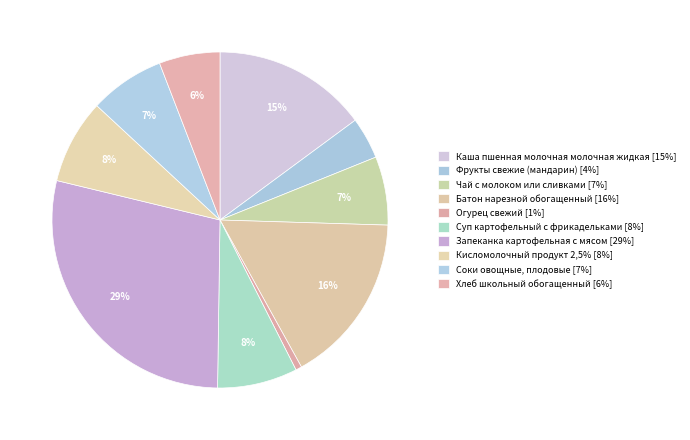

Rank the categories by value from highest to lowest.

Запеканка картофельная
с мясом, Батон нарезной
обогащенный, Каша пшенная молочная
молочная жидкая, Кисломолочный
продукт 2,5%, Суп картофельный
с фрикадельками, Соки овощные,
плодовые, Чай с молоком
или сливками, Хлеб школьный
обогащенный, Фрукты свежие
(мандарин), Огурец свежий